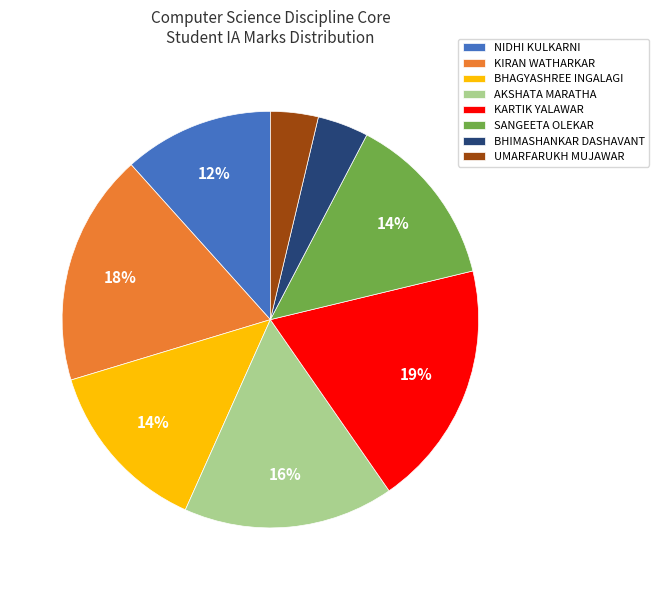

To the nearest percent, what percentage of the pie is NIDHI KULKARNI?

12%